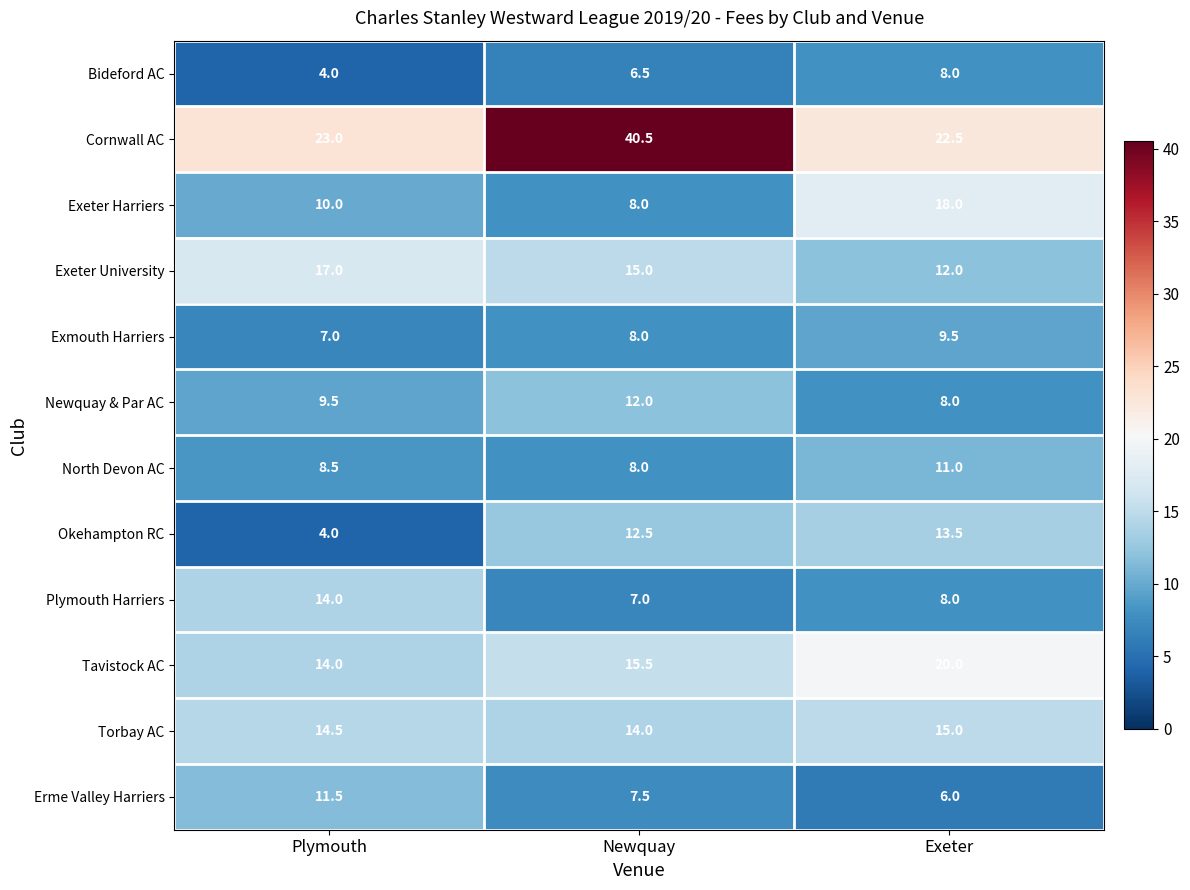

Where is Exeter Harriers nearest to the value 13?

Plymouth